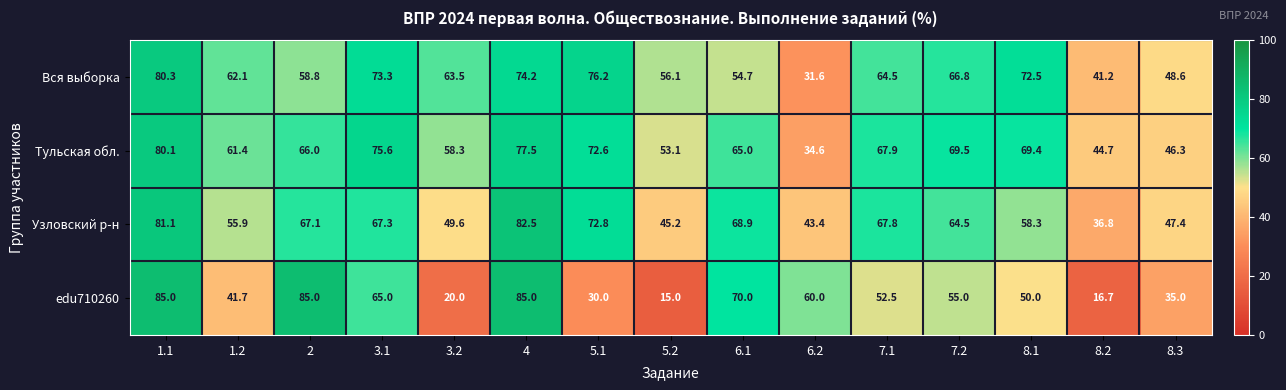

What is the smallest value displayed?

15.0